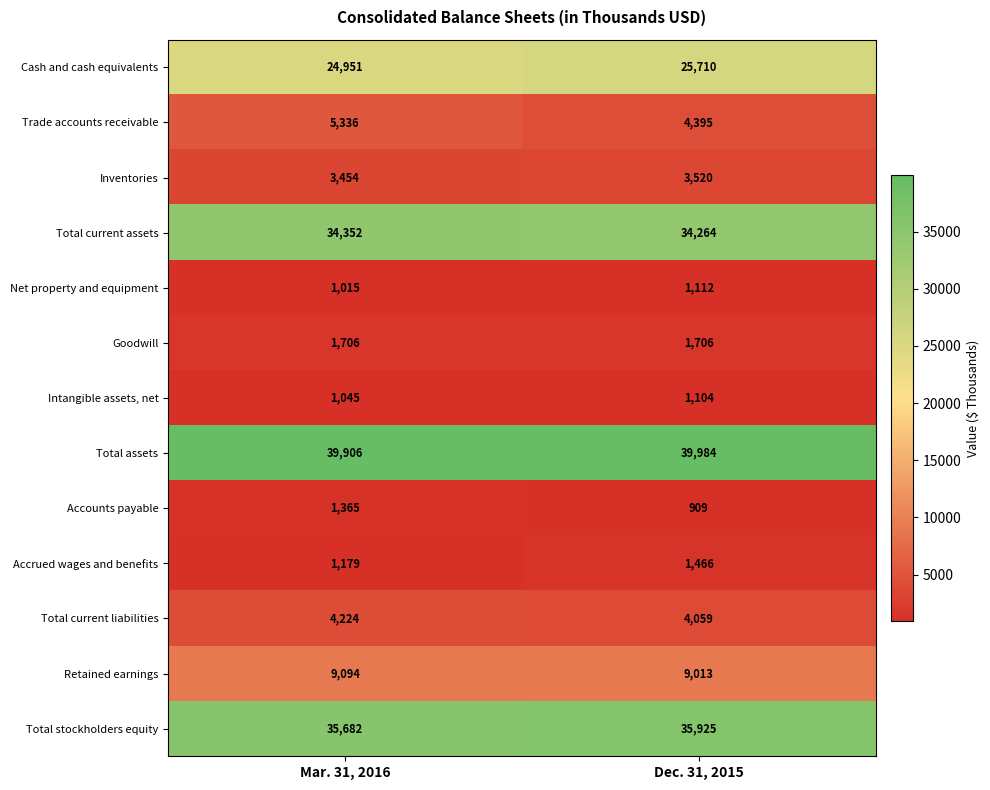

At Mar. 31, 2016, list the series in order from largest to smallest.

Total assets, Total stockholders equity, Total current assets, Cash and cash equivalents, Retained earnings, Trade accounts receivable, Total current liabilities, Inventories, Goodwill, Accounts payable, Accrued wages and benefits, Intangible assets, net, Net property and equipment